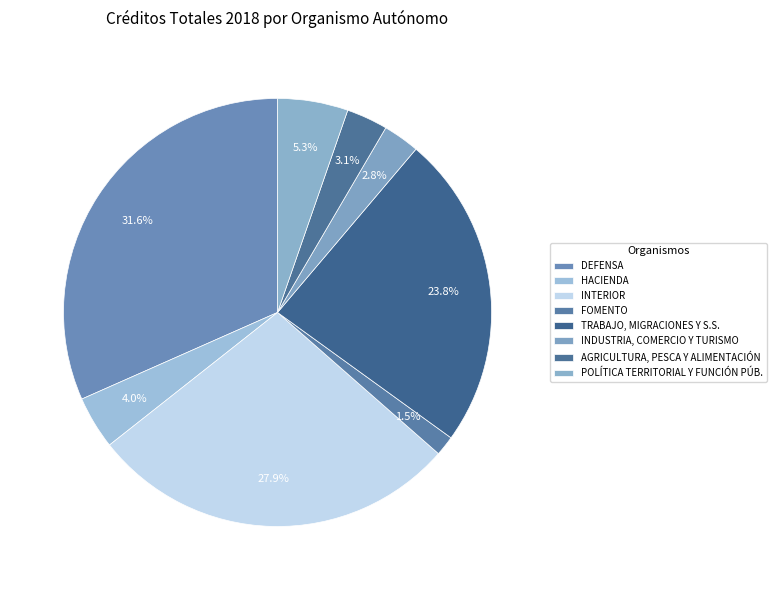

Count the number of slices in the pie.

8